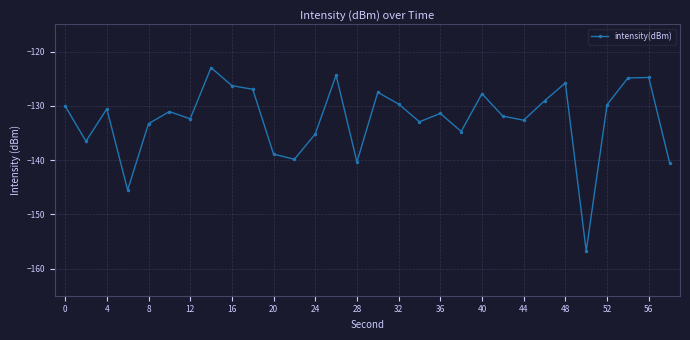

How many lines are shown in the chart?

1